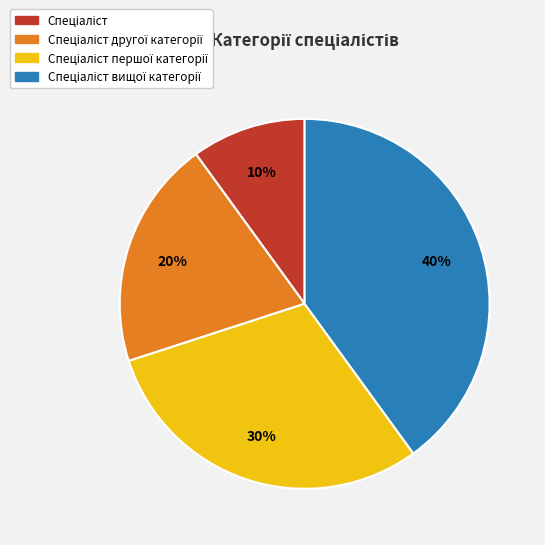

Is there a majority slice in this chart?

No